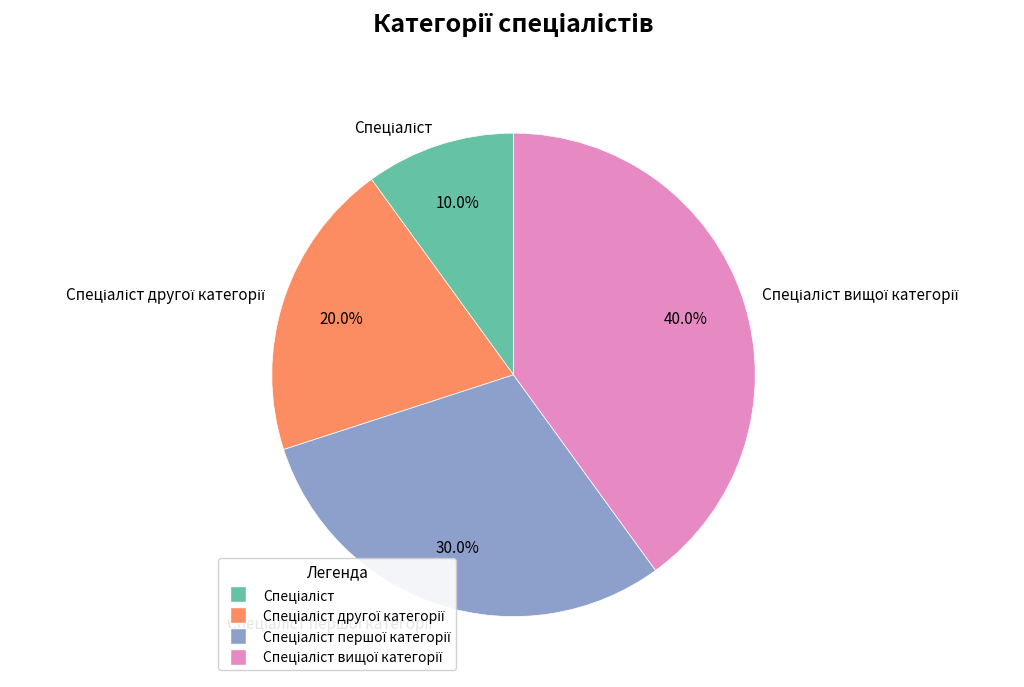

Is there a majority slice in this chart?

No